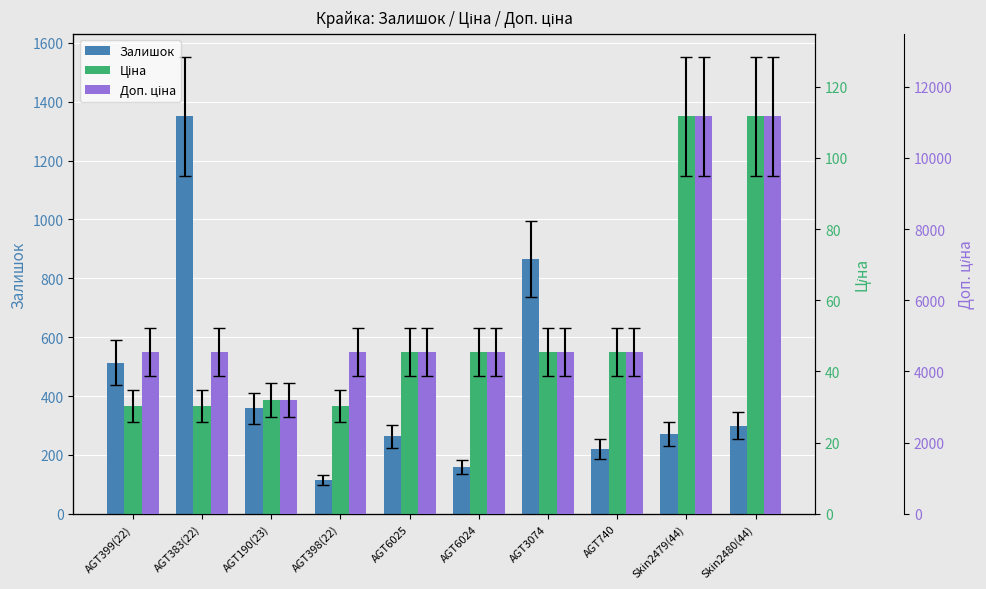

Is it true that Залишок equals 118.0 at Skin2479(44)?

False